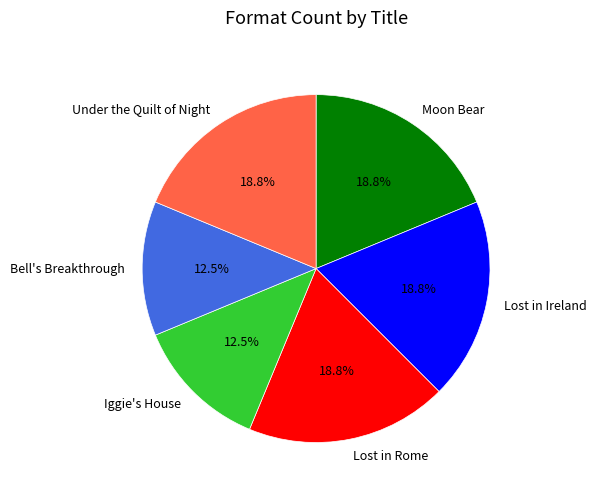

Does any single category account for the majority?

No